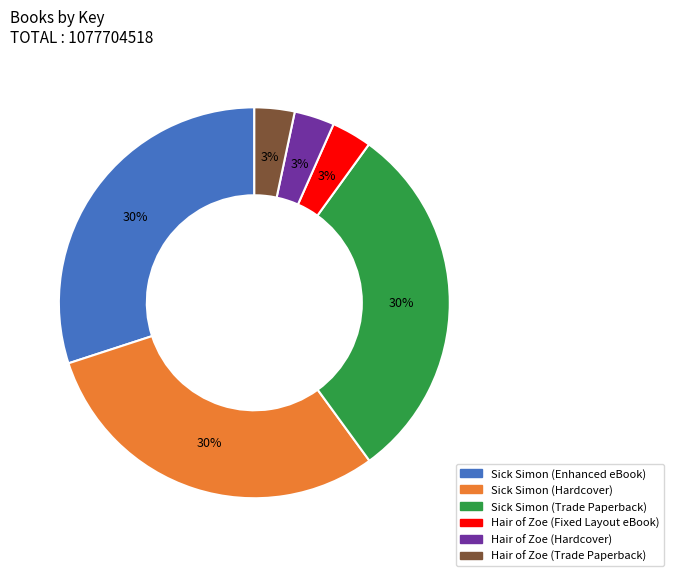

How many segments does this pie chart have?

6